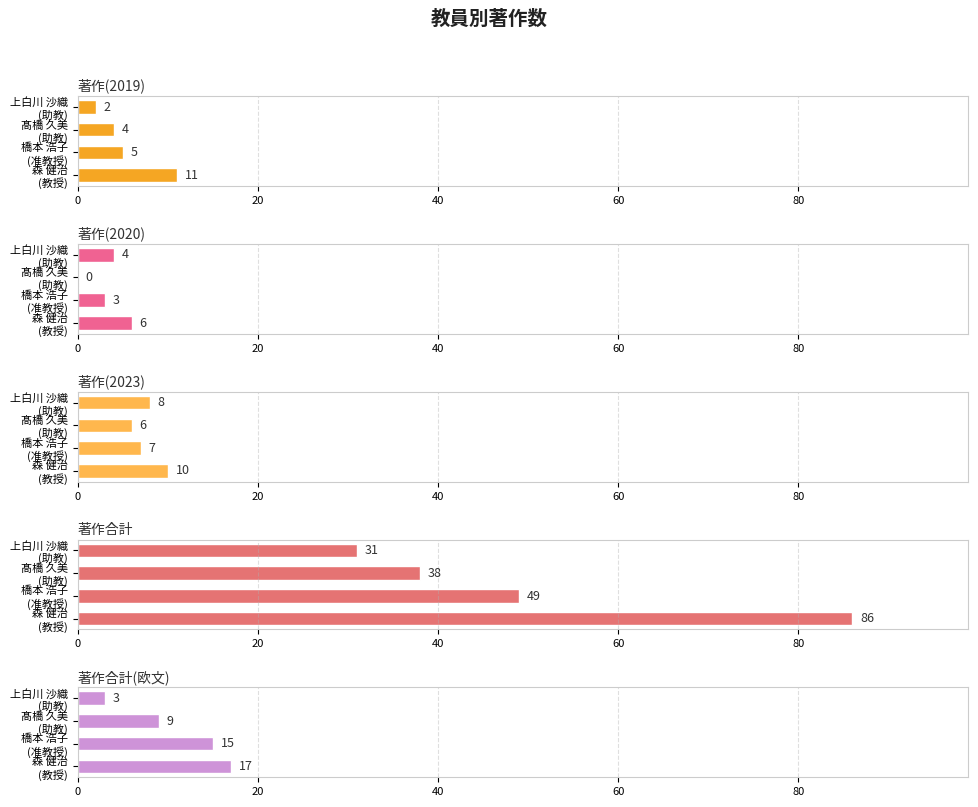

What is the value of the 著作合計(欧文) bar at the 3rd from the left?

15